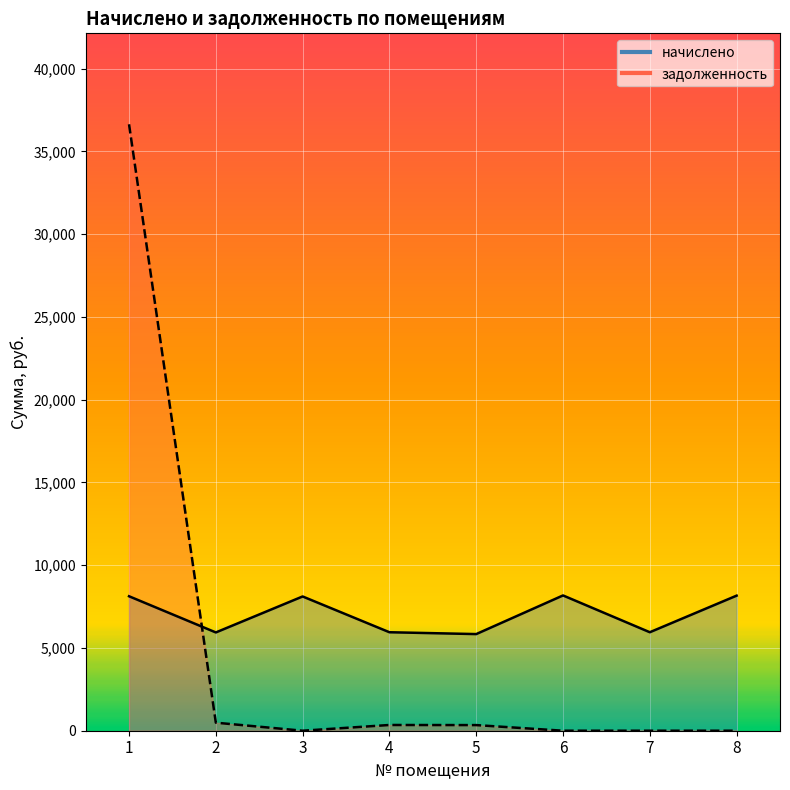

What is the sum of all начислено values?

56238.0